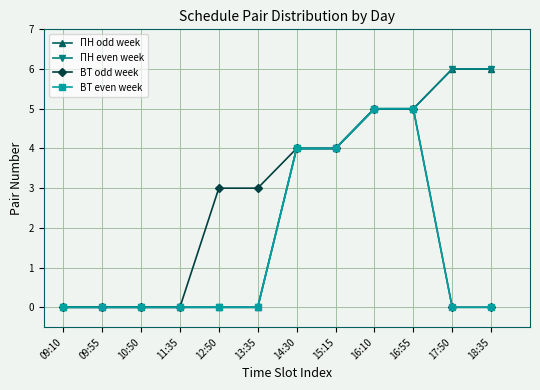

What is the difference between the maximum and second lowest values in the ВТ odd week series?

5